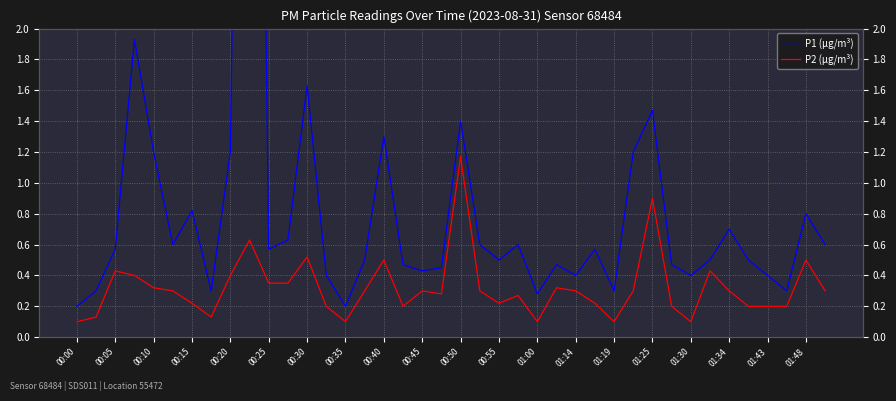

How many distinct data groups are displayed?

2